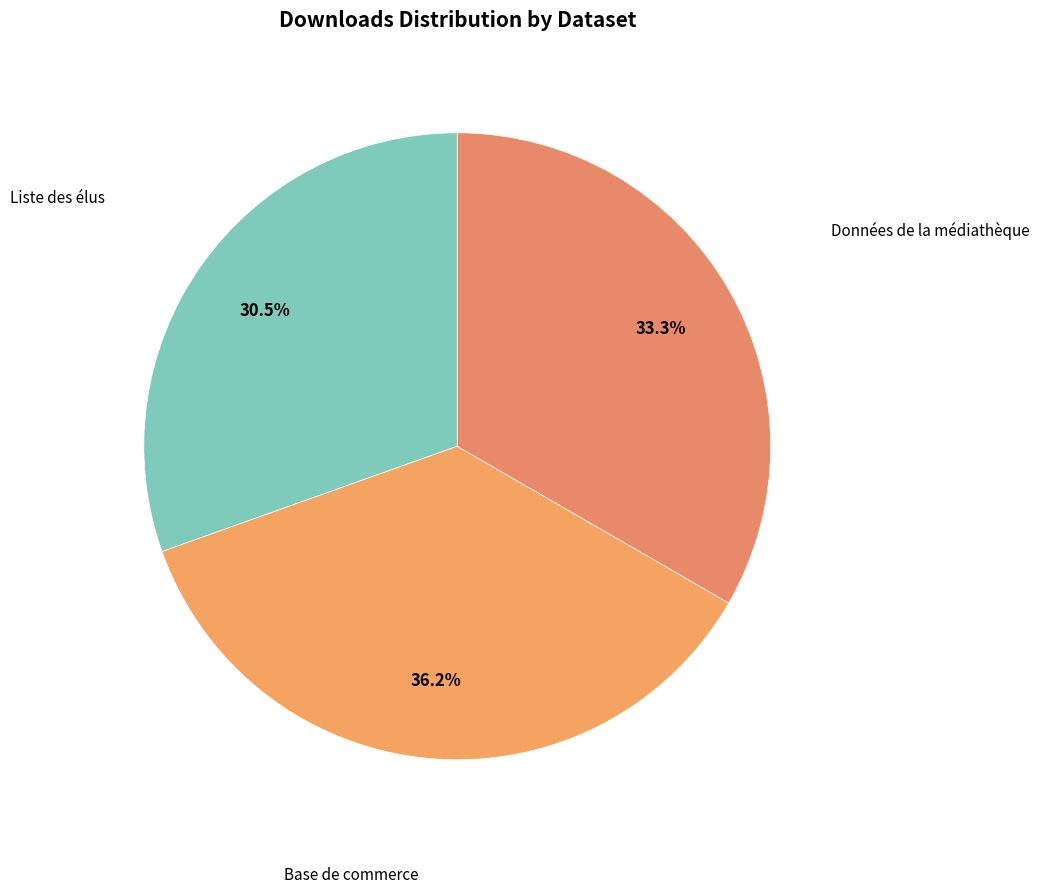

Count the number of slices in the pie.

3